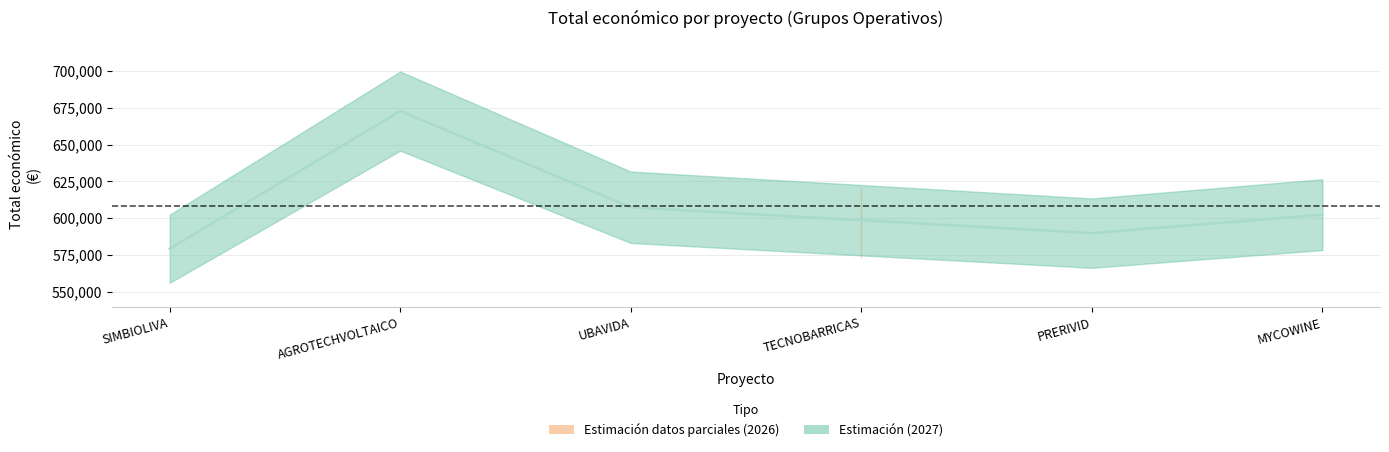

True or false: the data has more than 2 interior local peaks.

False